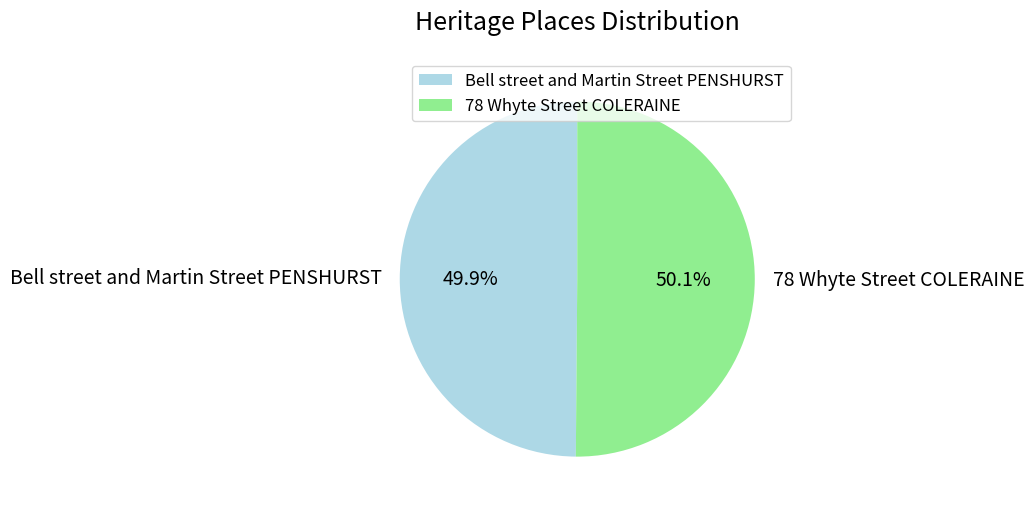

To the nearest percent, what is the combined percentage of Bell street and Martin Street PENSHURST and 78 Whyte Street COLERAINE?

100%